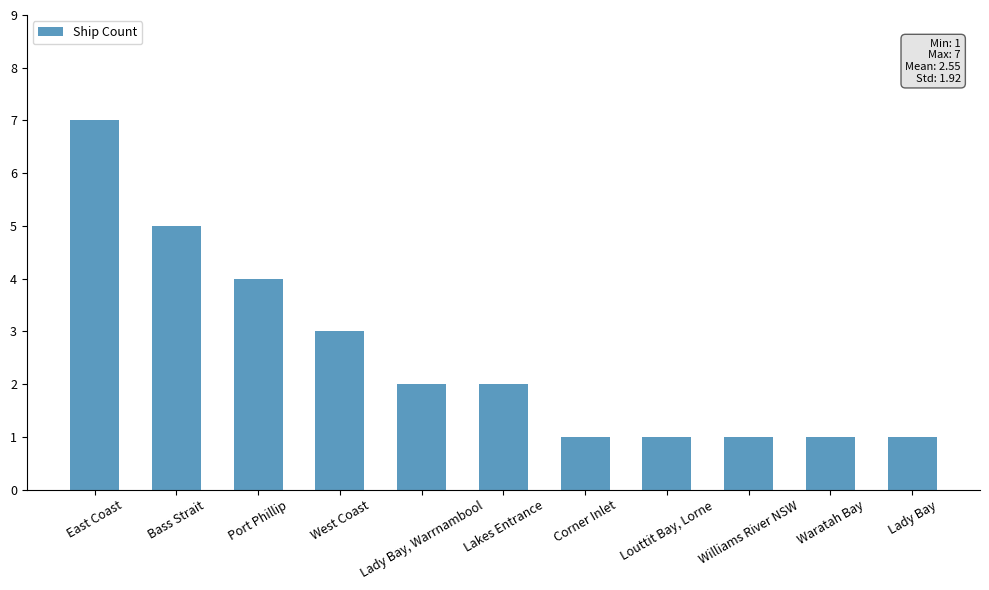

What is the change in value from East Coast to Lakes Entrance?

-5